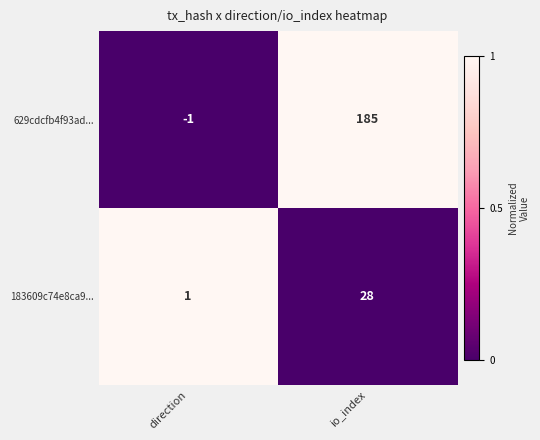

Where is 183609c74e8ca9... nearest to the value 14?

direction